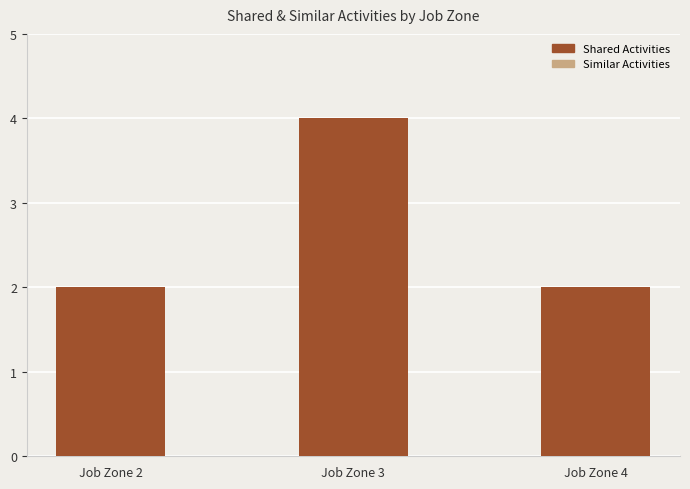

Which has a higher value, Job Zone 3 or Job Zone 4?

Job Zone 3